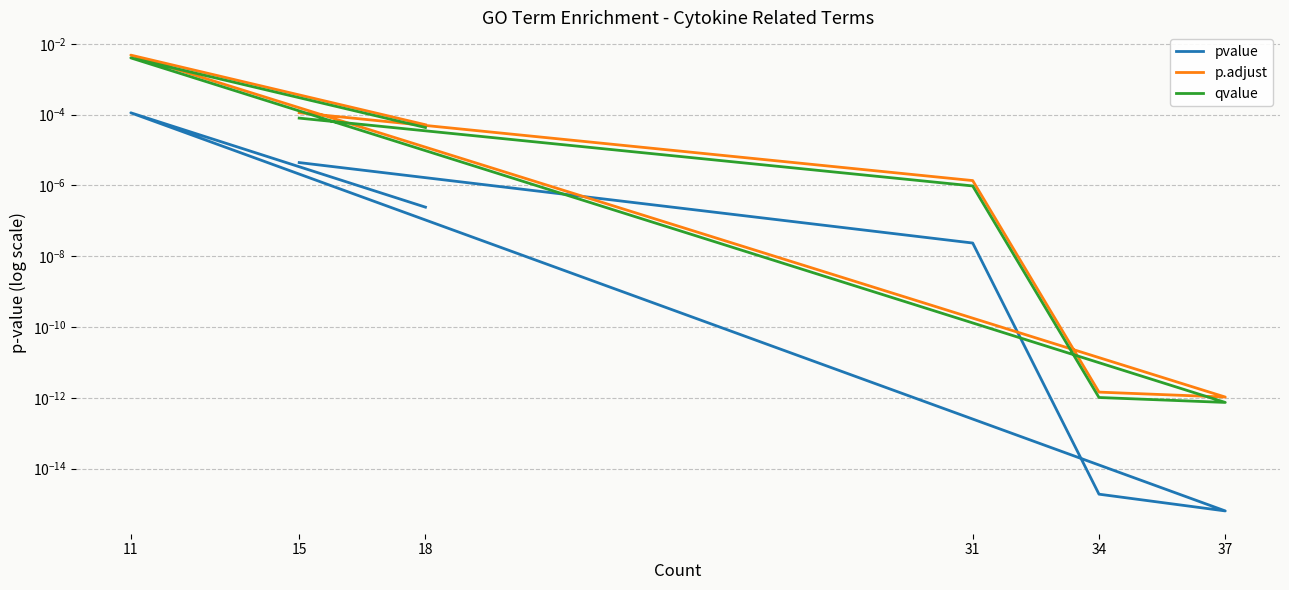

True or false: pvalue and qvalue intersect in this chart.

False